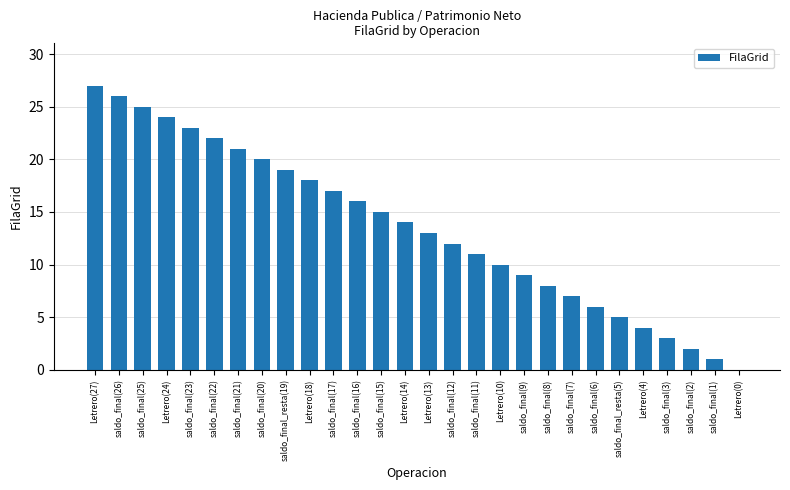

Which category has the highest value across all series?

Letrero(27)